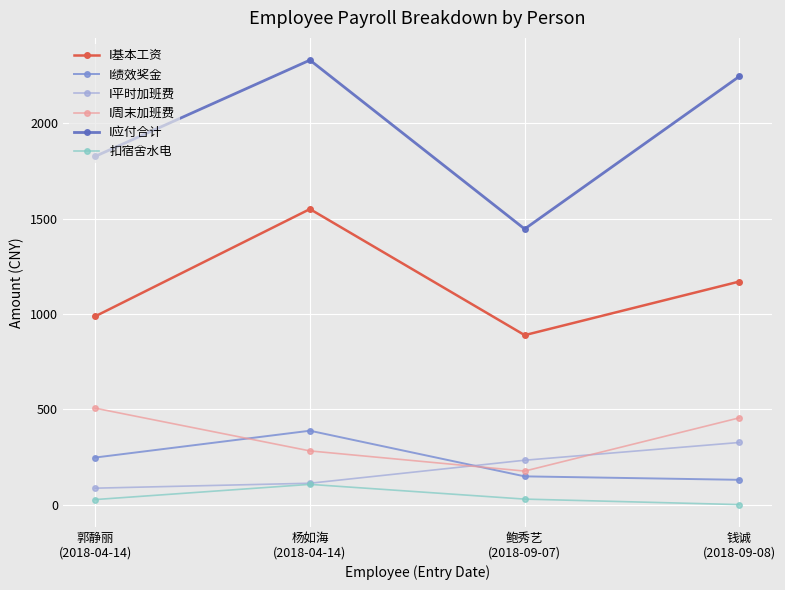

Which series has the widest spread of values?

I应付合计